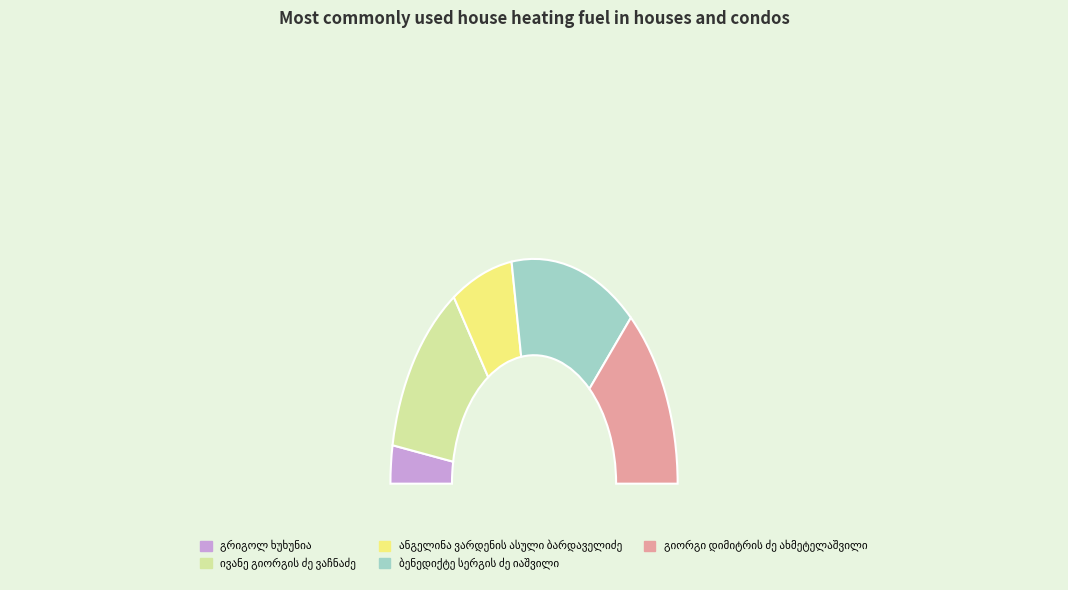

To the nearest percent, what is the average slice percentage?

20%